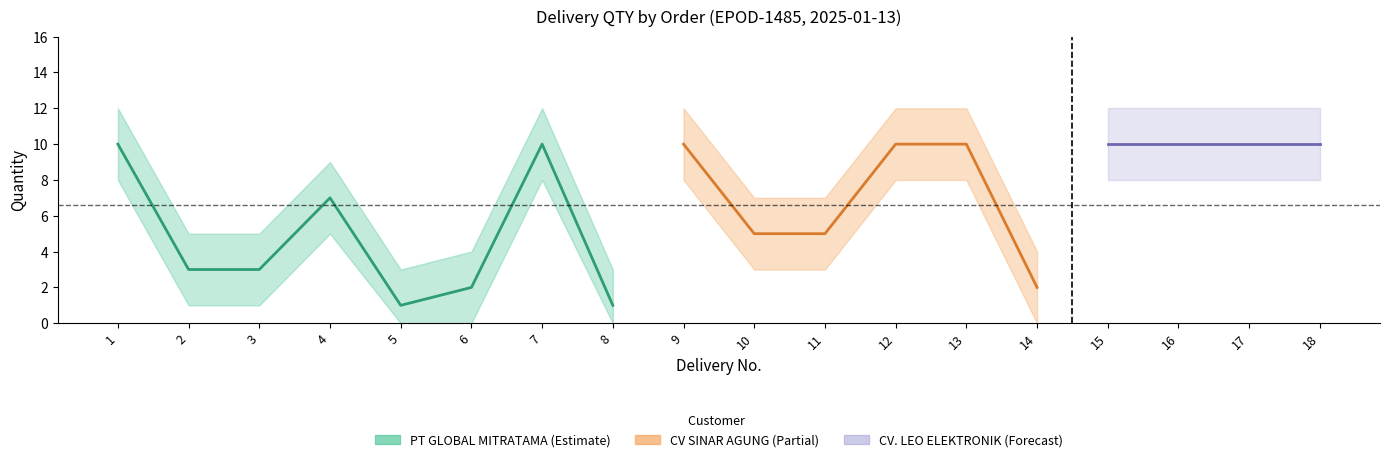

Which category has the lowest value across all series?

5